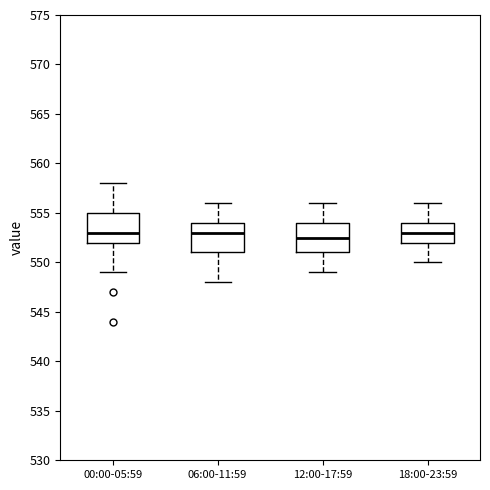

Which box's median line is the lowest?

12:00-17:59